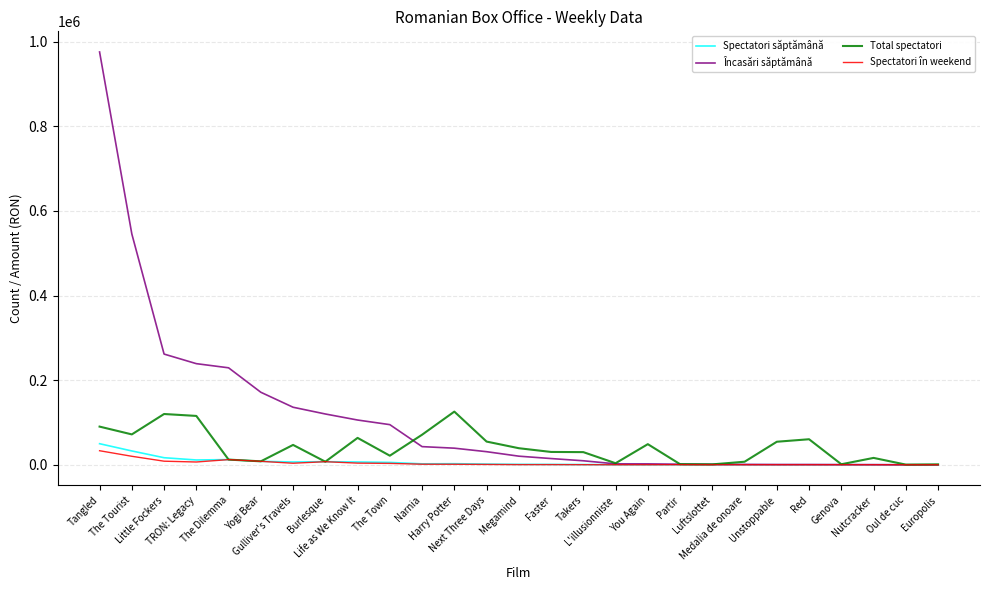

Which series has the largest total across all categories?

Încasări săptămână